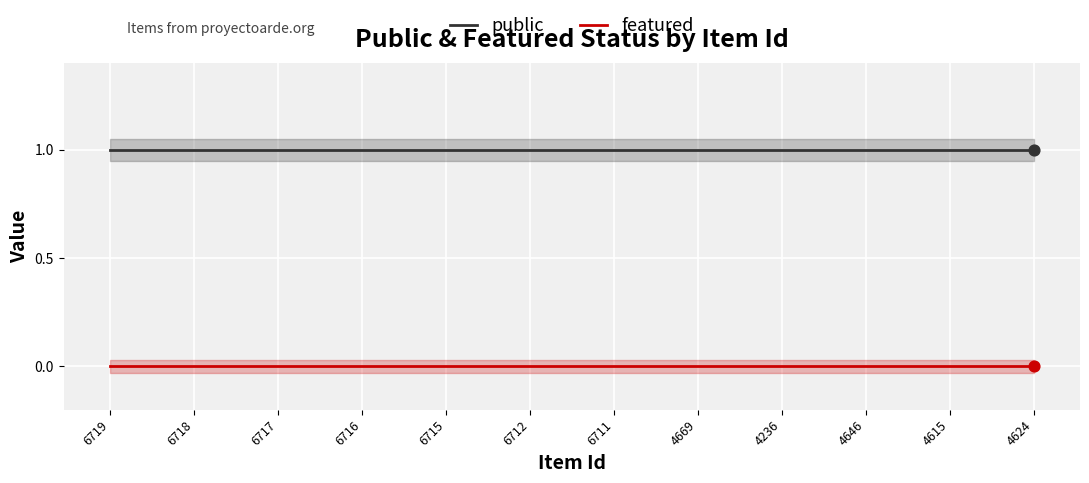

Which series has the largest total across all categories?

public